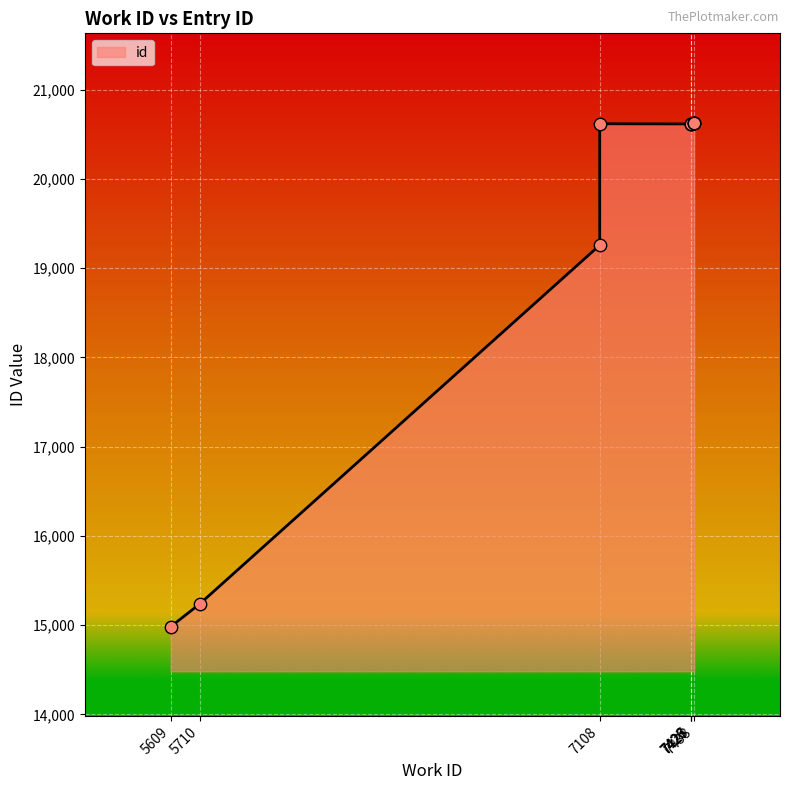

Between 7108 and 7438, which is larger?

7438